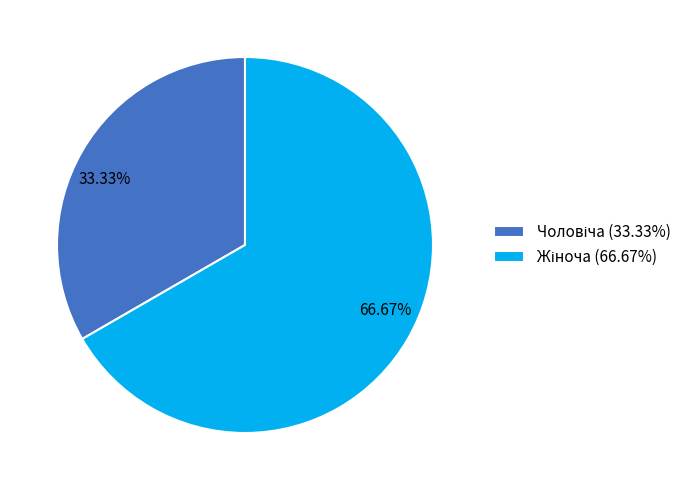

Is there a majority slice in this chart?

Yes